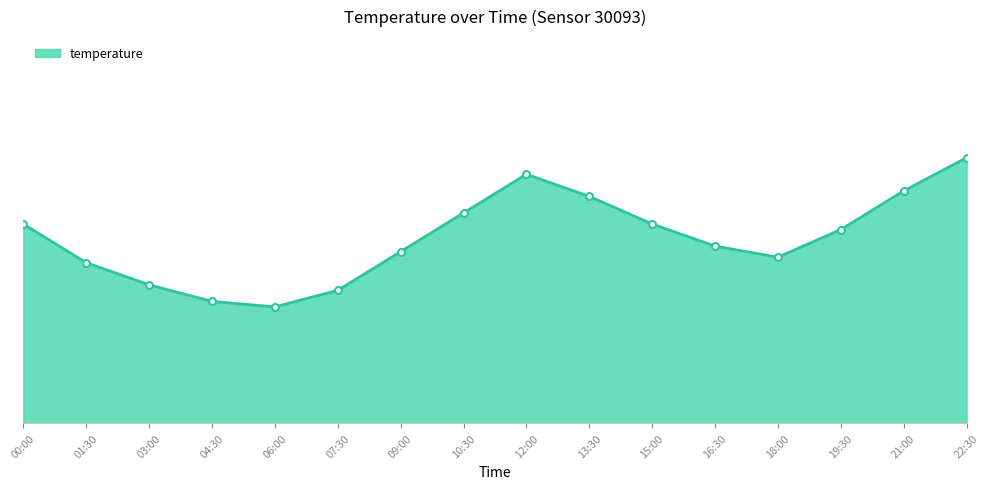

How many interior local peaks (higher than both neighbors) does the data have?

1